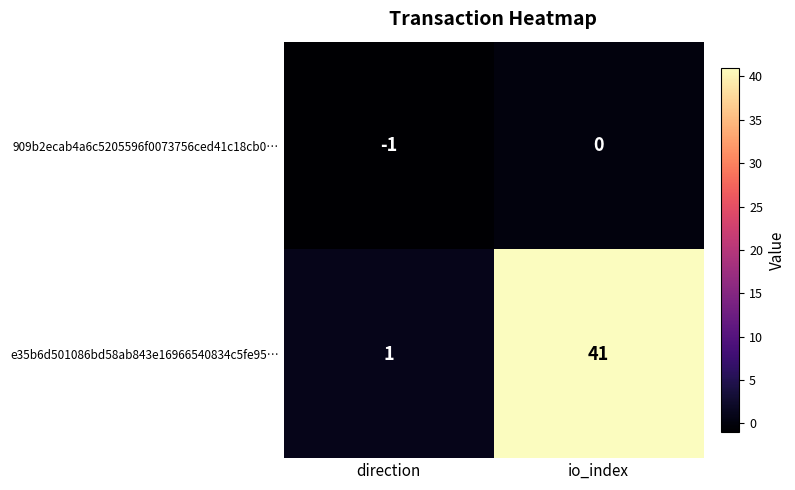

What is the spread (max minus min) of values at io_index?

41